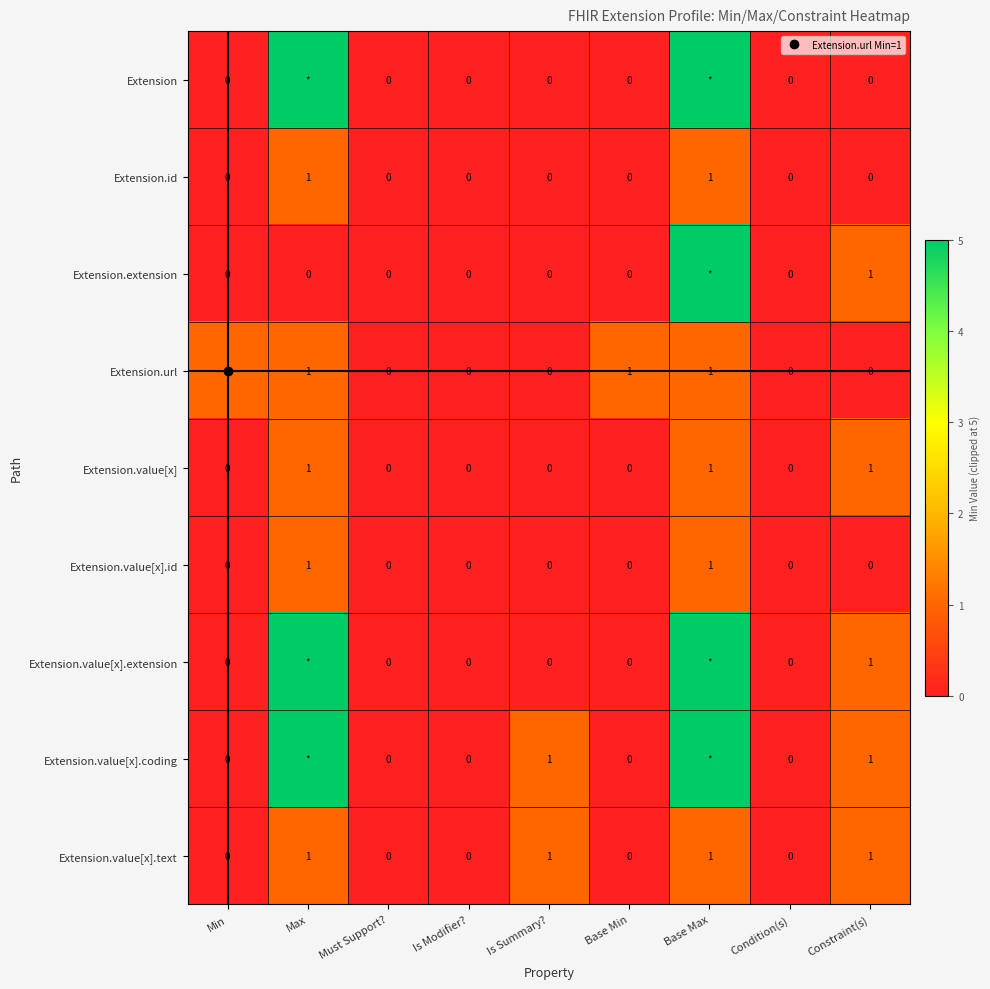

List the labels in order of Extension.id value, largest first.

Max, Base Max, Min, Must Support?, Is Modifier?, Is Summary?, Base Min, Condition(s), Constraint(s)